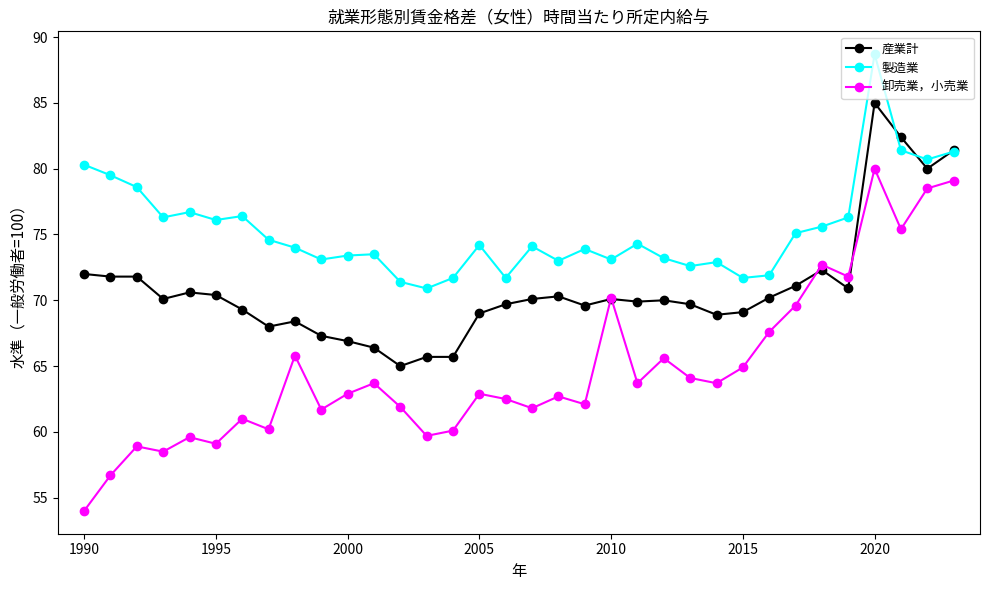

True or false: 製造業 has more than 0 interior local peaks.

True